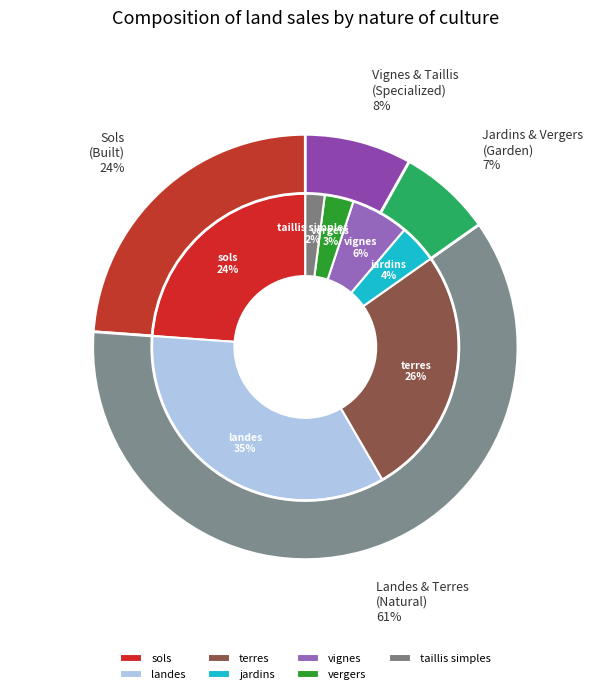

To the nearest percent, what is the combined percentage of sols and taillis simples?

26%